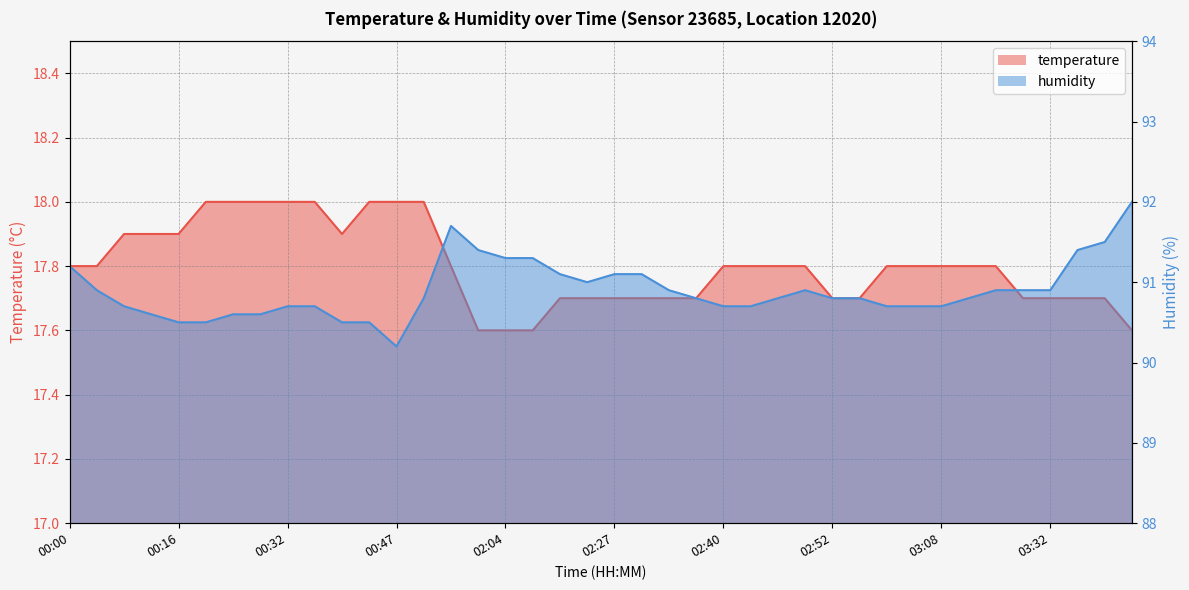

What is the value of the humidity point at the 38th from the left?

91.4